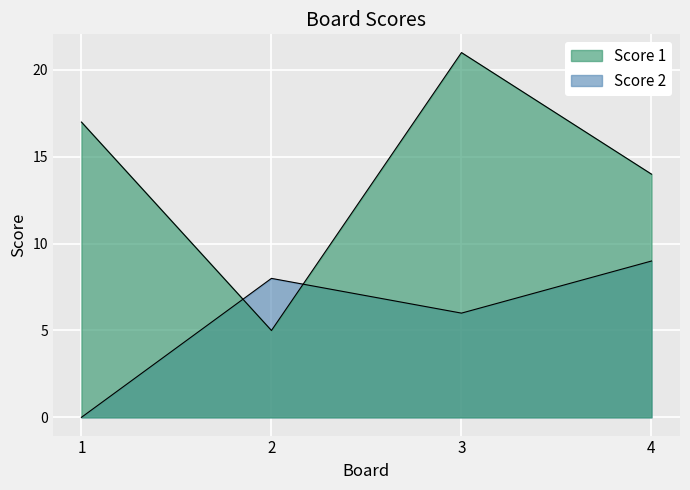

Reading left to right, list all the values displayed in this chart.

Score 1: 17	5	21	14
Score 2: 0	8	6	9